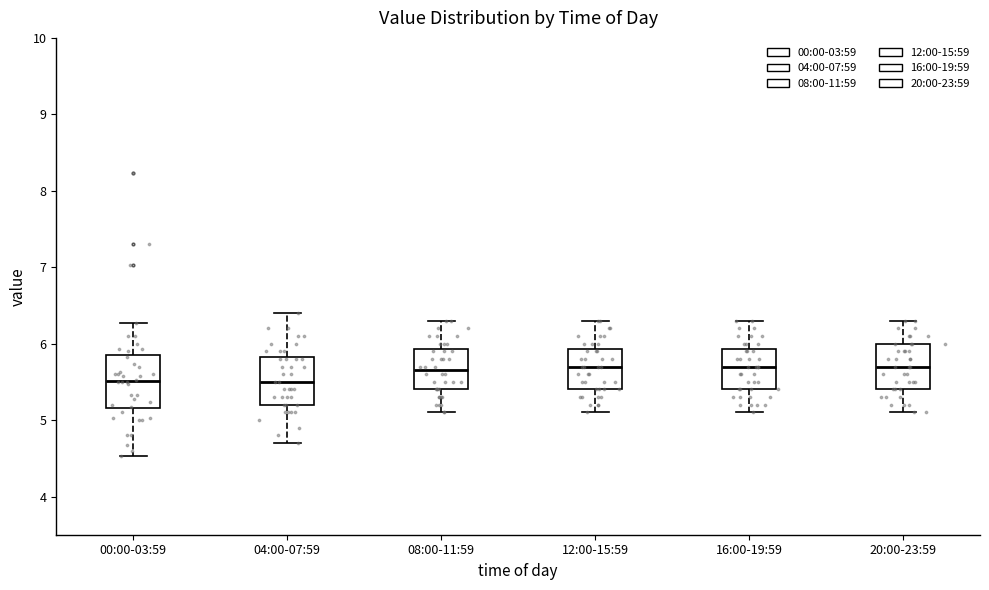

Where is the lower edge of the box for 12:00-15:59 on the y-axis? The values are not printed on the chart, so give them approximately, as read against the axis.

5.4